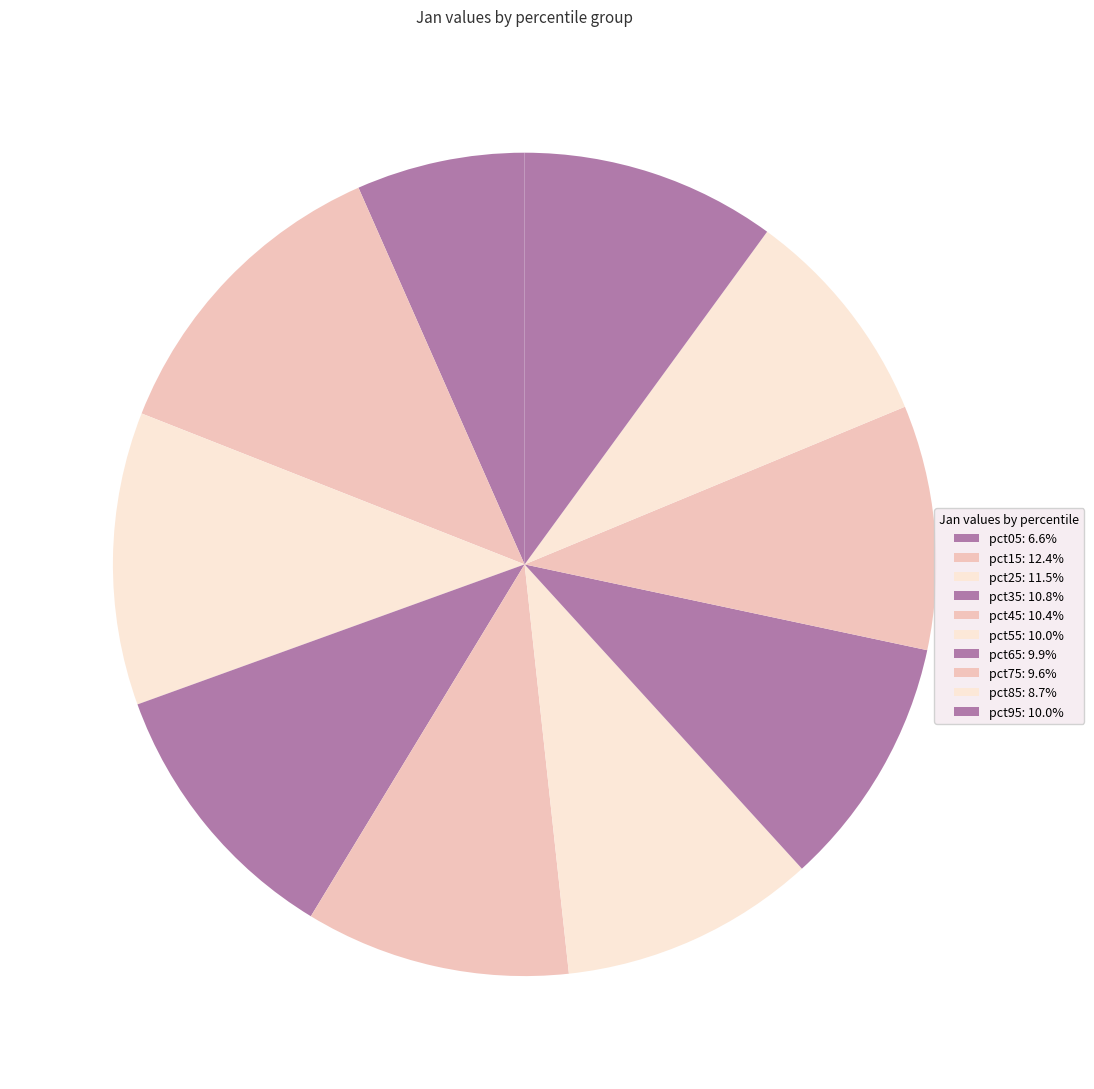

What percentage do pct25 and pct75 together represent?

21.1%